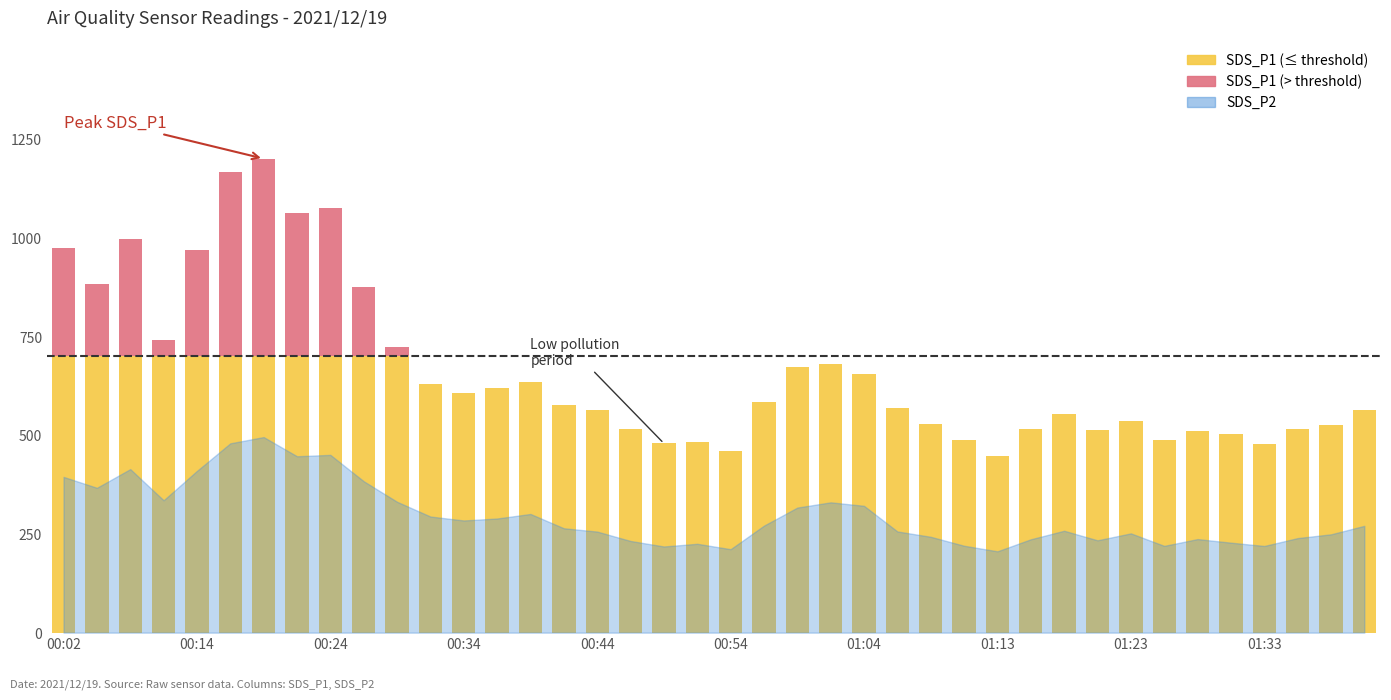

What is the greatest value displayed?

1200.4